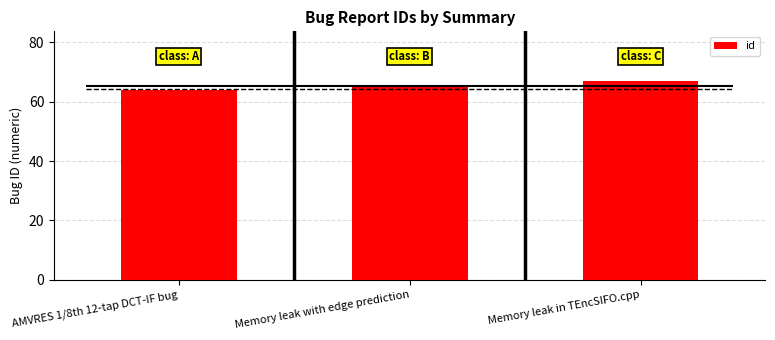

What is the greatest value displayed?

67